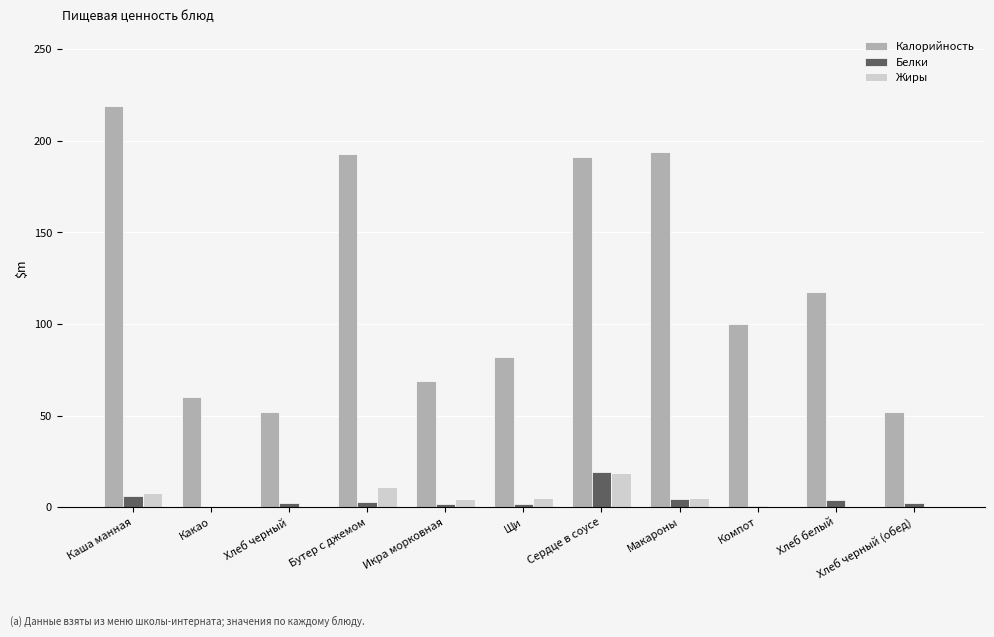

True or false: Калорийность has a value of 128.8 at Каша манная.

False